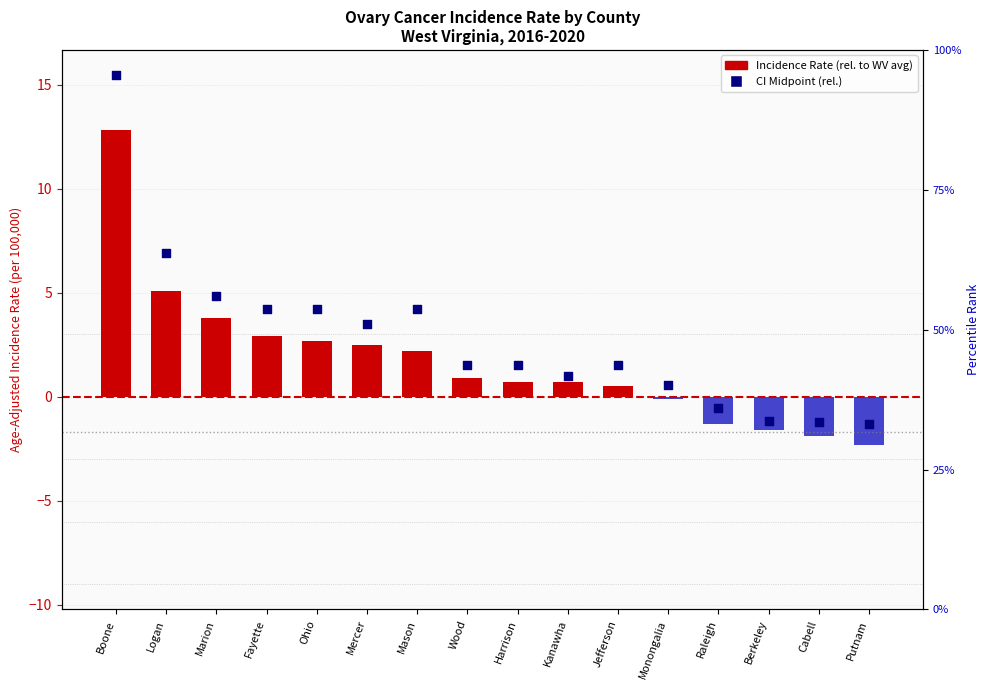

At which category is the sum across all series the highest?

Boone